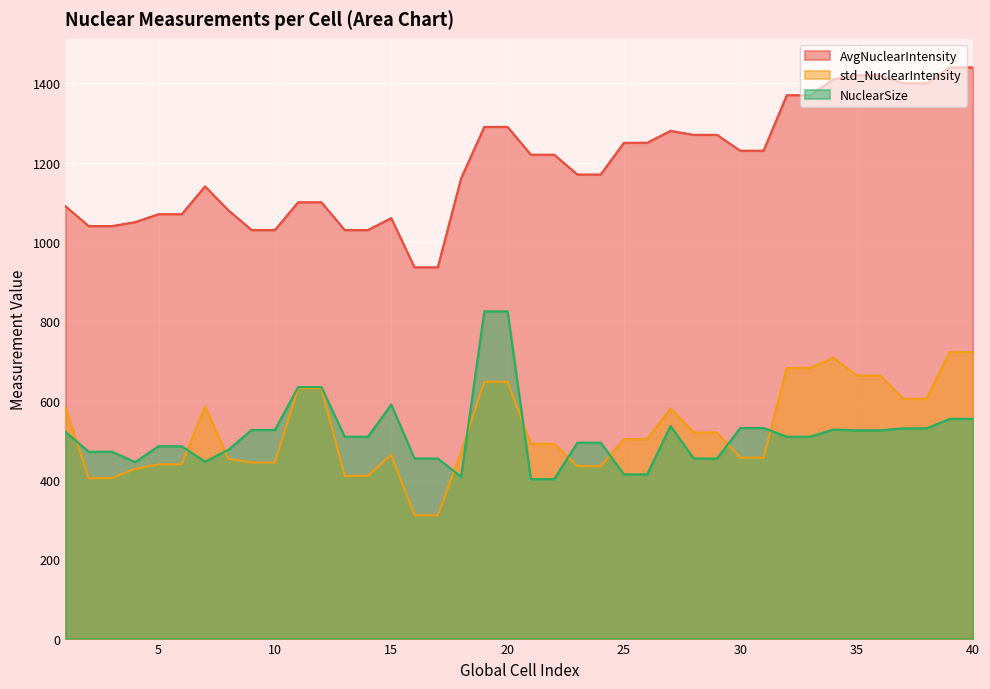

True or false: std_NuclearIntensity has more than 0 interior local peaks.

True